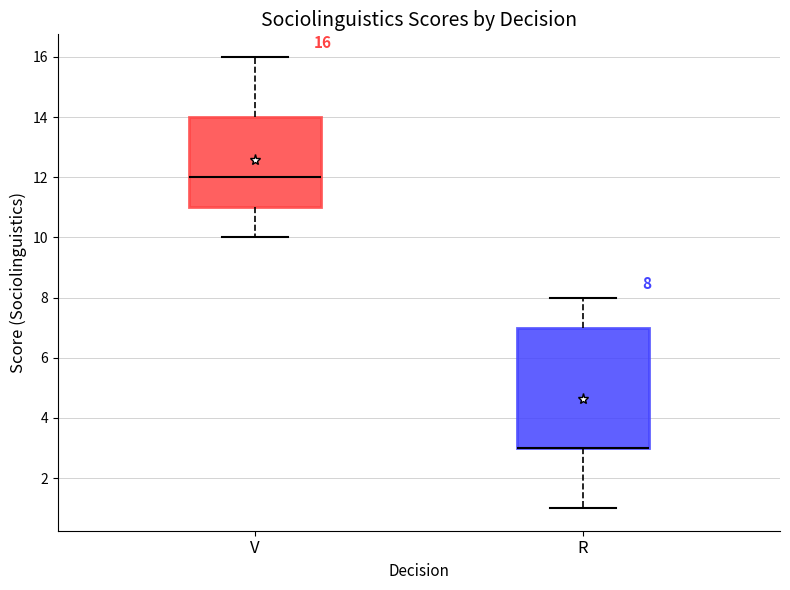

Which box is the tallest, from its lower edge to its upper edge?

R